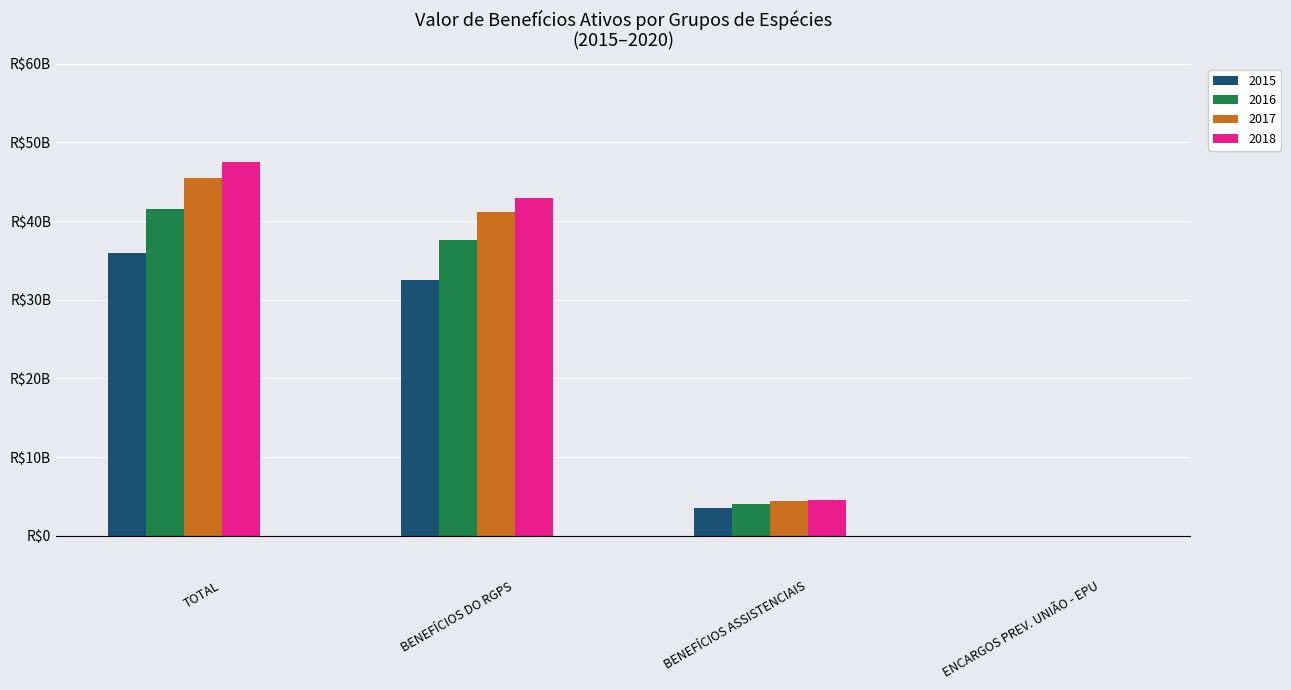

What are all the series names shown in the legend?

2015, 2016, 2017, 2018